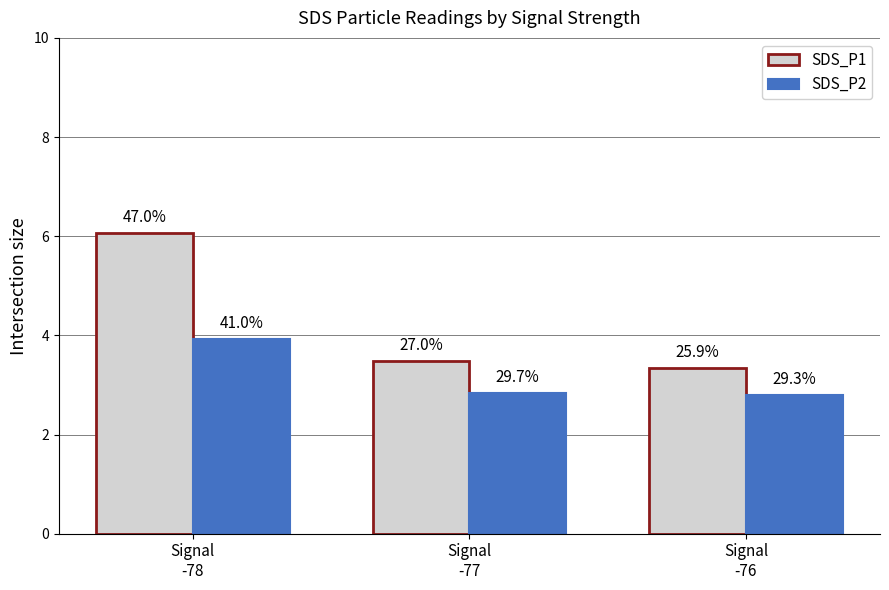

At which category is the sum across all series the highest?

Signal
-78